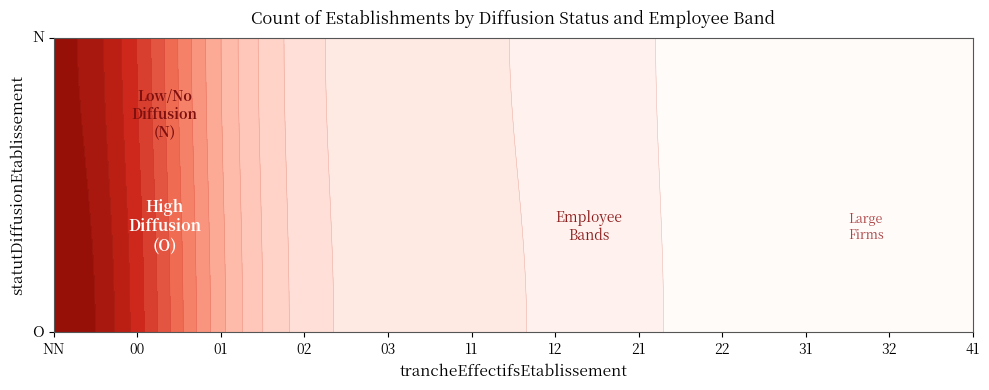

List the labels in order of value, largest first.

O_NN, N_NN, O_11, O_00, O_03, O_01, O_12, O_02, N_11, N_00, N_01, N_03, O_21, N_02, N_12, O_22, O_31, O_32, O_41, N_21, N_22, N_31, N_32, N_41